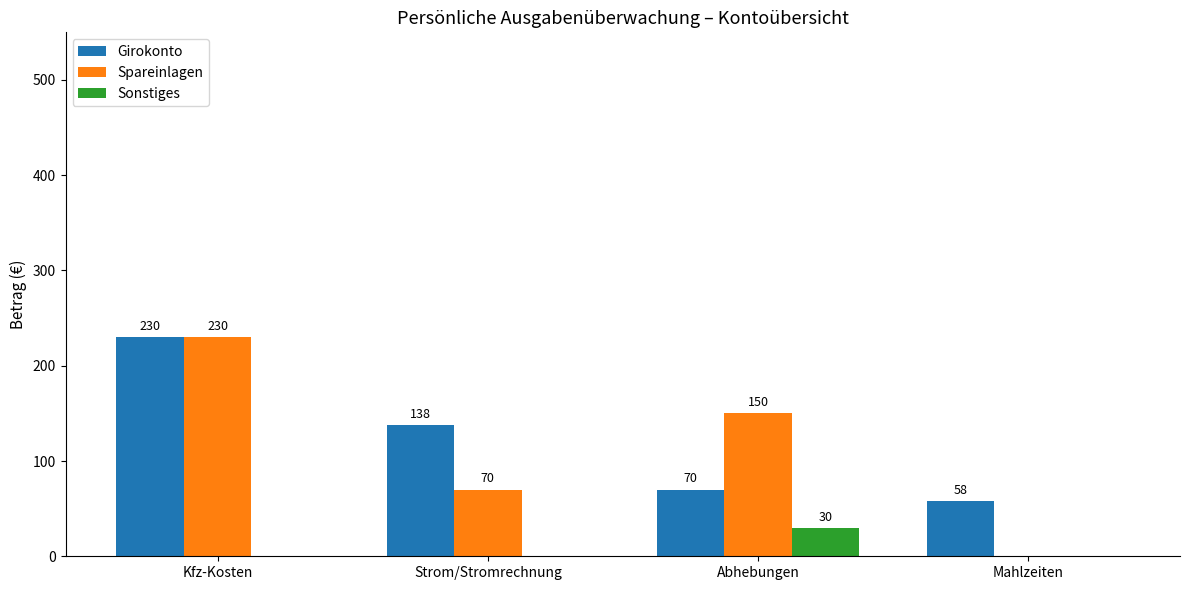

Reading left to right, transcribe all the data shown in this chart.

Girokonto: Kfz-Kosten=230	Strom/Stromrechnung=138	Abhebungen=70	Mahlzeiten=58
Spareinlagen: Kfz-Kosten=230	Strom/Stromrechnung=70	Abhebungen=150	Mahlzeiten=0
Sonstiges: Kfz-Kosten=0	Strom/Stromrechnung=0	Abhebungen=30	Mahlzeiten=0